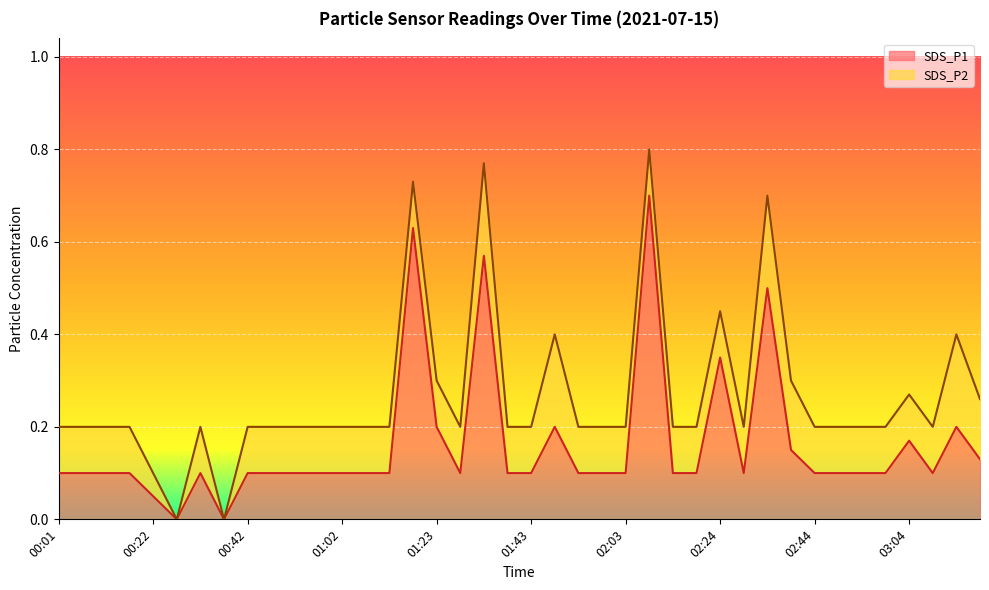

What is the change in value from 00:07 to 02:08?

+0.6